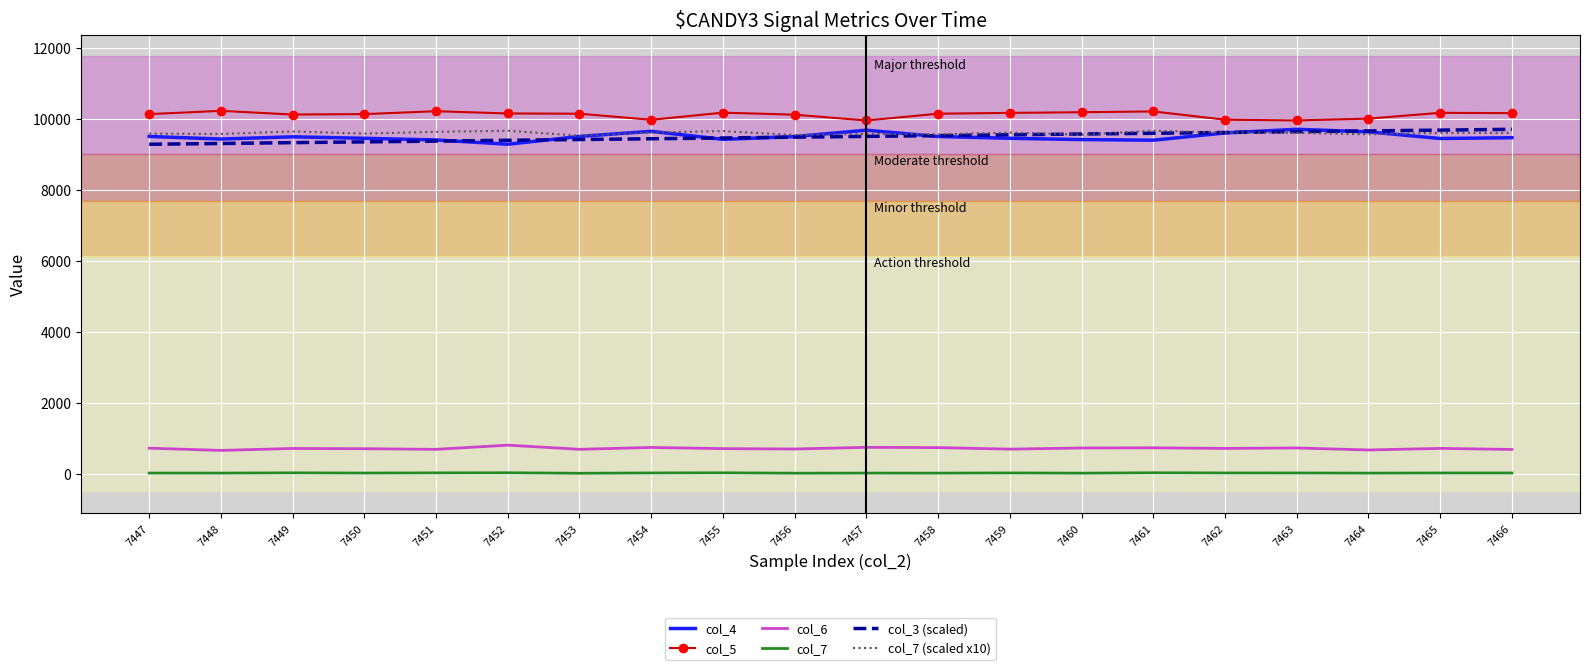

Is it true that col_7 (scaled x10) equals 9639.0 at 7451?

True